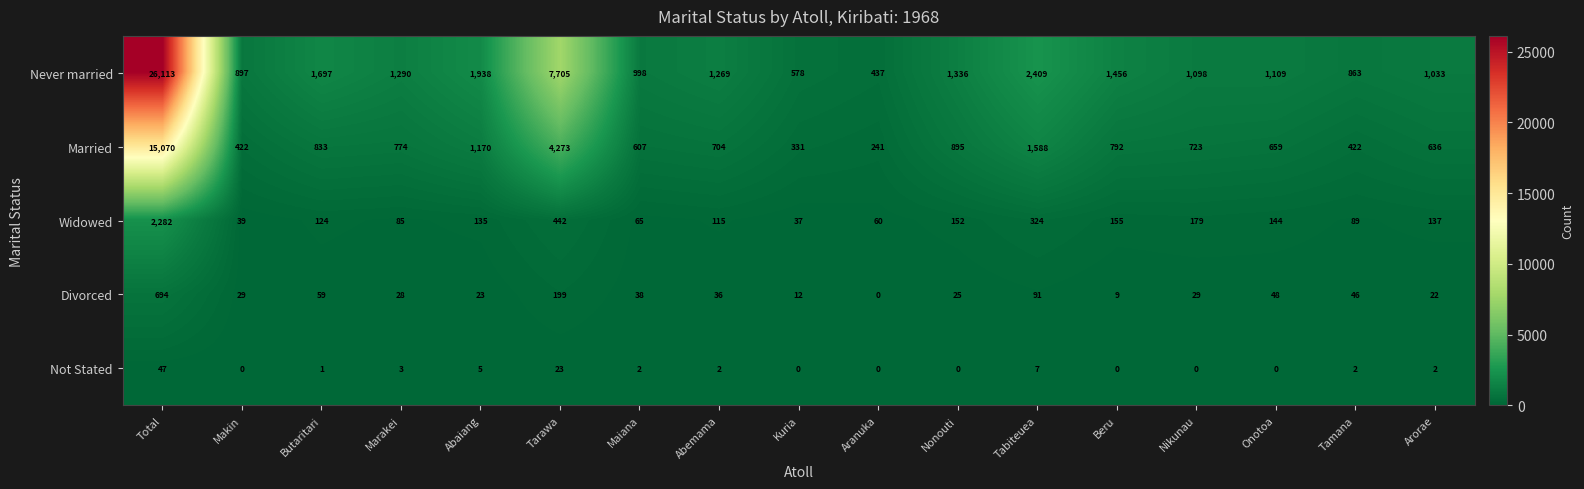

At how many categories does at least one series exceed 4124?

2